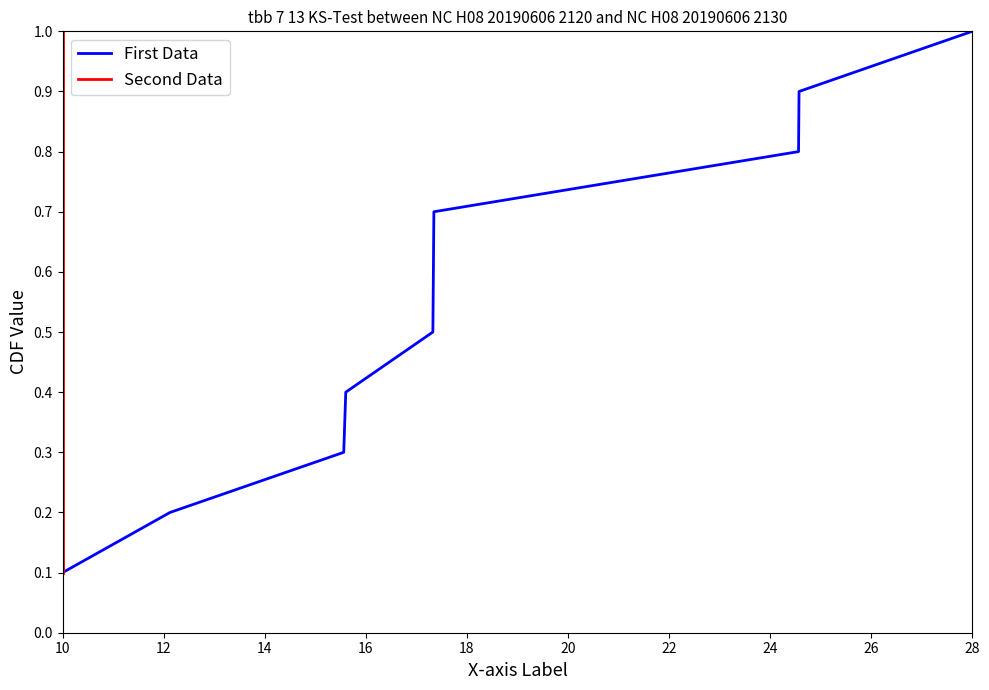

What is the minimum value shown in the chart?

0.1